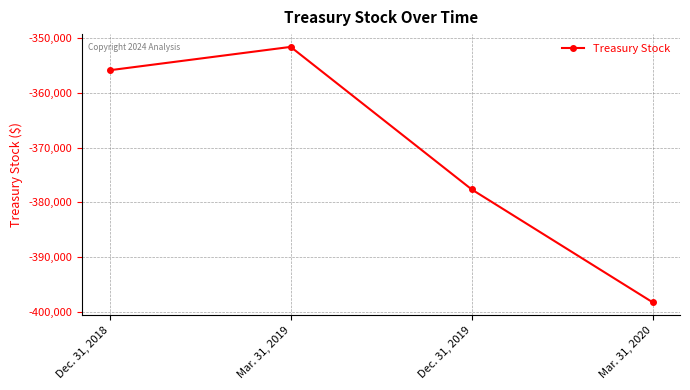

What is the label of the 3rd point from the right?

Mar. 31, 2019